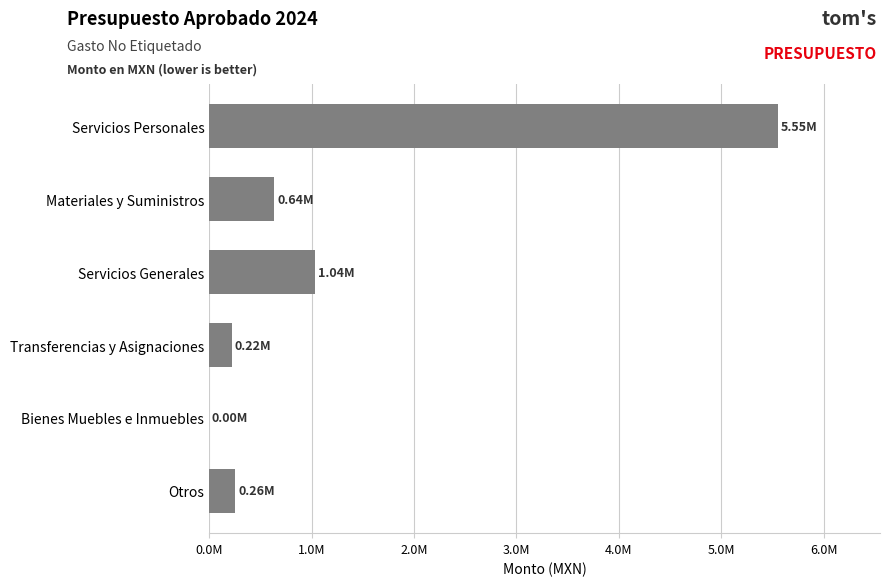

How many values are below 636816?

3